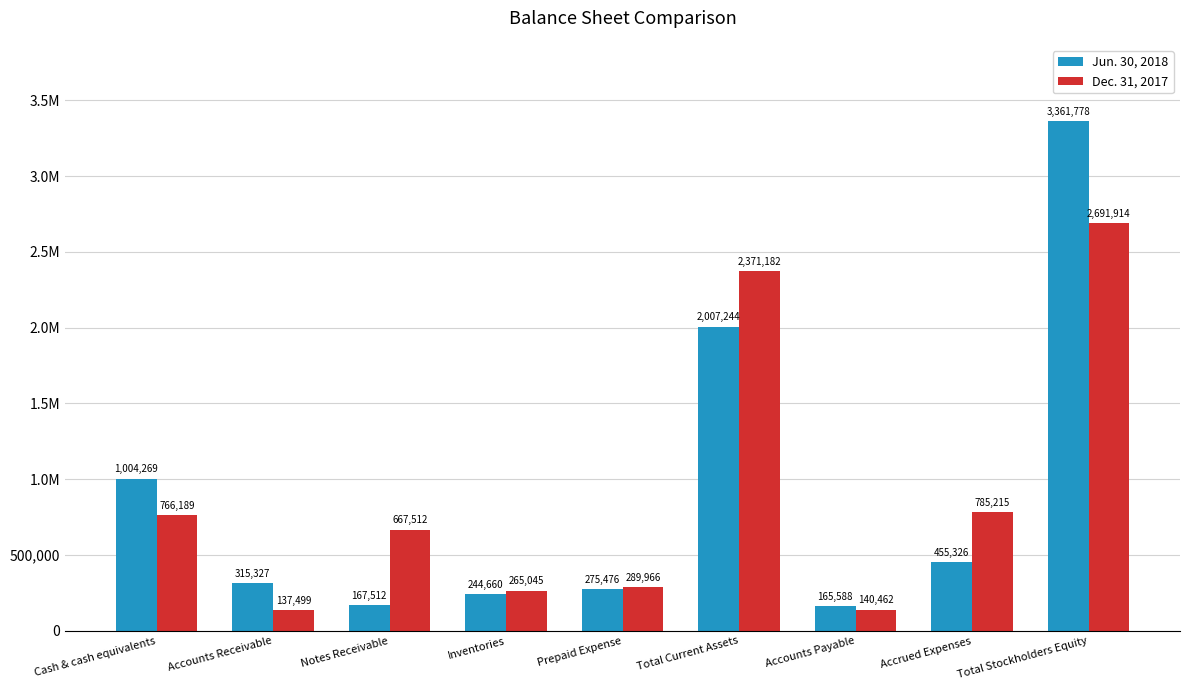

Are the bars grouped side by side (vs. stacked)?

Yes